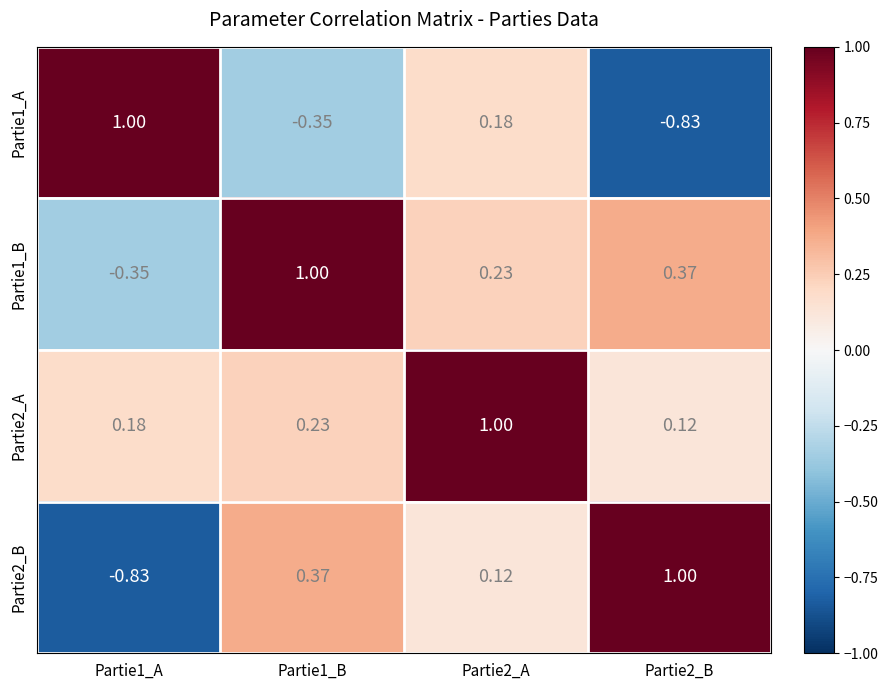

Is the value of Partie2_A at Partie2_B greater than the value of Partie1_A at Partie1_A?

No